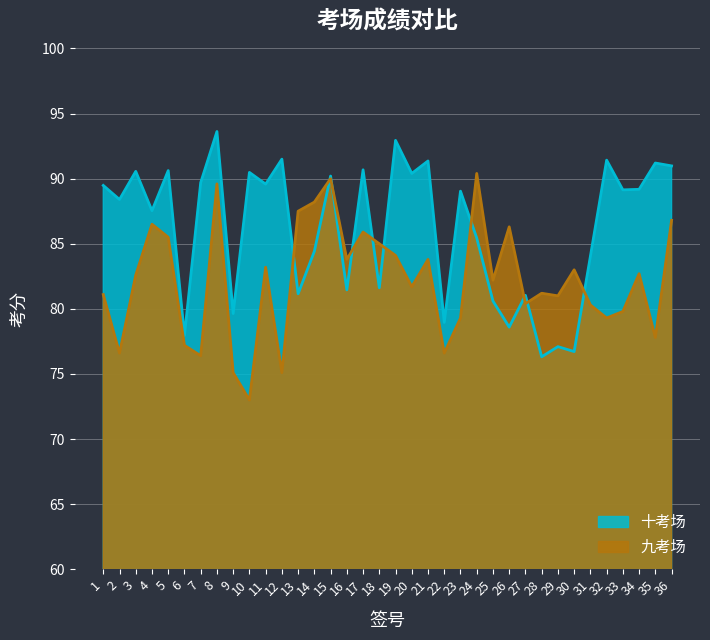

Which category has the lowest value in the 九考场 series?

10